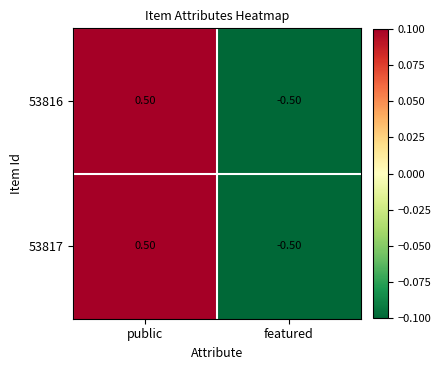

What is the difference between the 53816 values at featured and public?

1.0